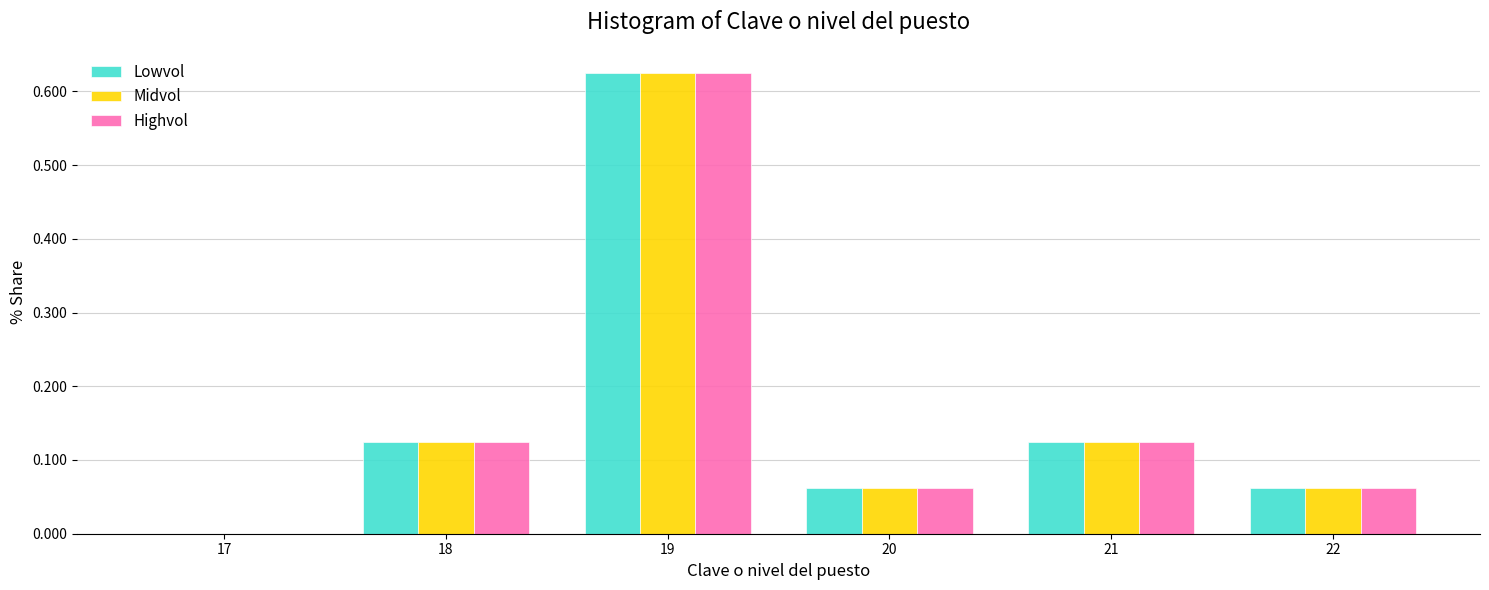

What is the sum of all Midvol values?

1.0